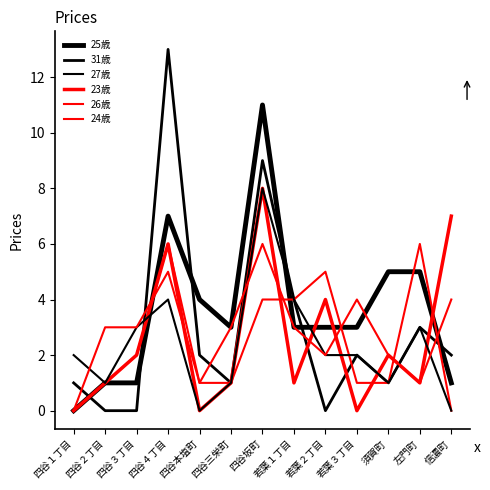

How many lines are shown in the chart?

6